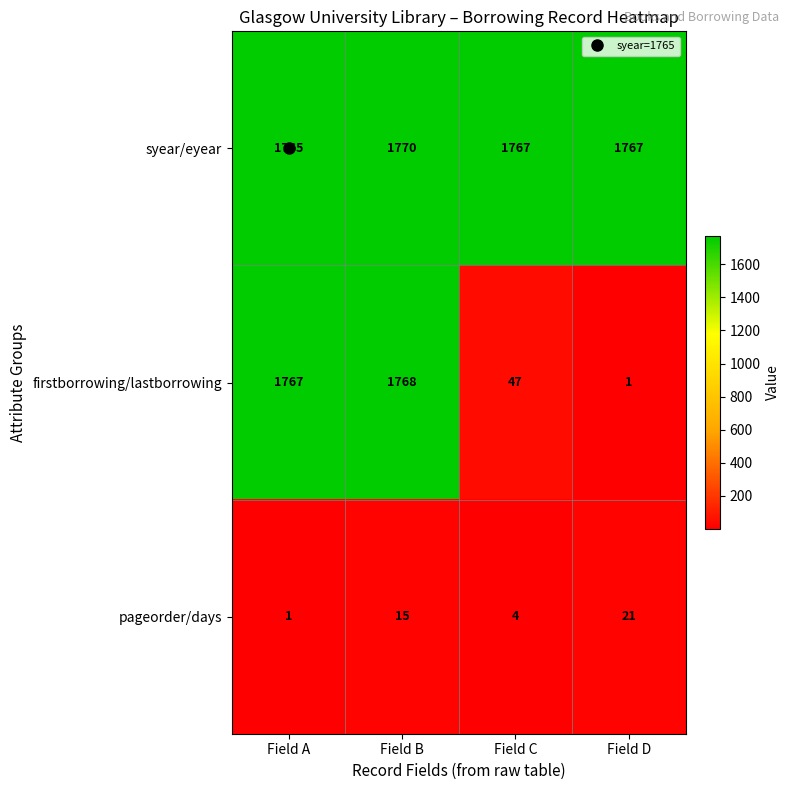

List the series in order of their overall mean, highest first.

syear/eyear, firstborrowing/lastborrowing, pageorder/days